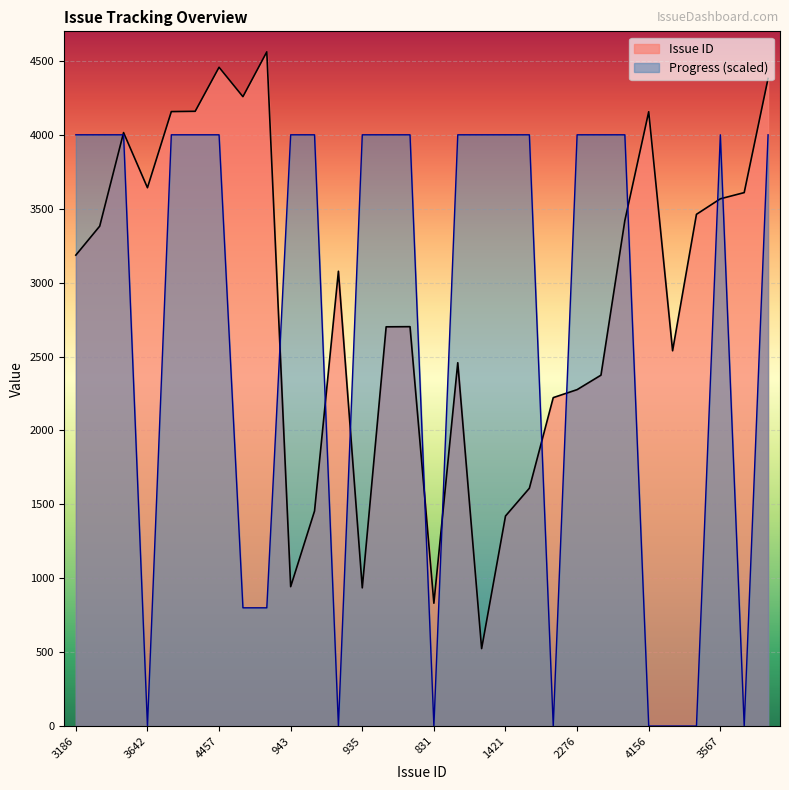

The Progress series shows 1144 at 4561. True or false?

False